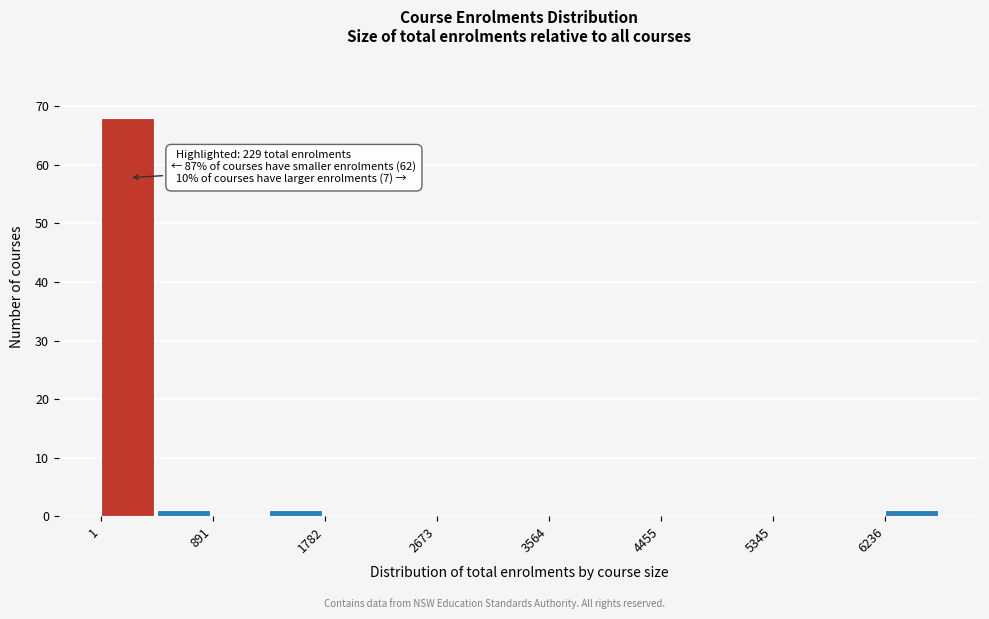

Which range on the x-axis has the tallest bar?

0 to 400